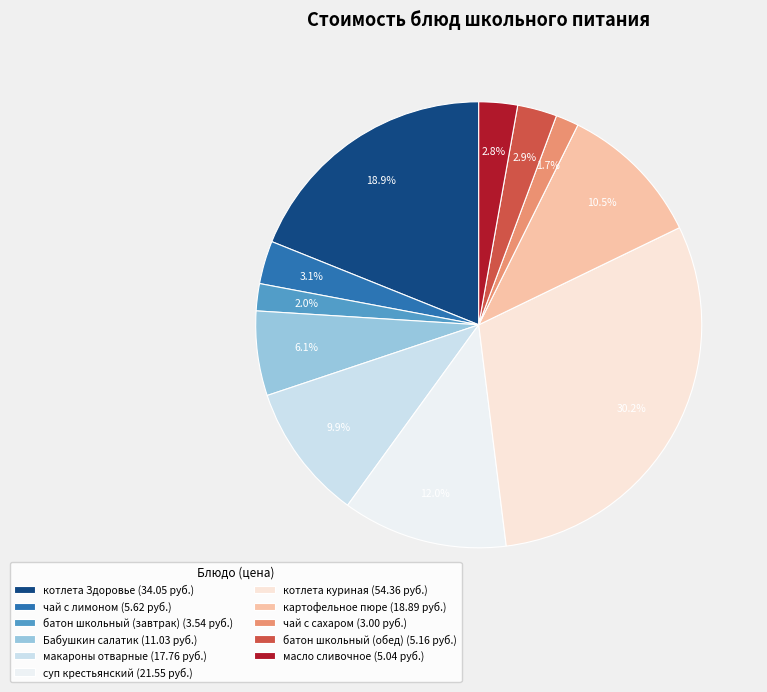

To the nearest percent, what percentage of the pie is котлета Здоровье?

19%